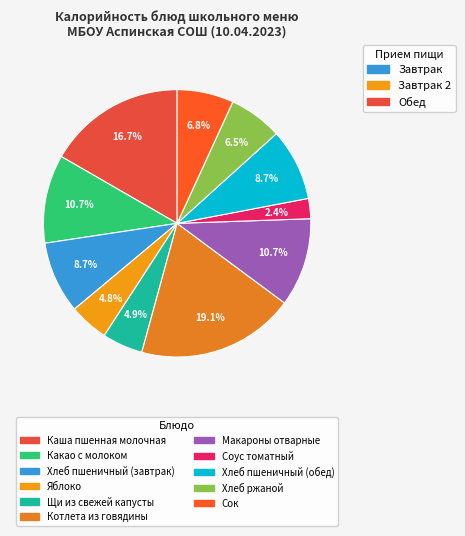

Does Хлеб пшеничный (завтрак) represent more than half of the total?

No